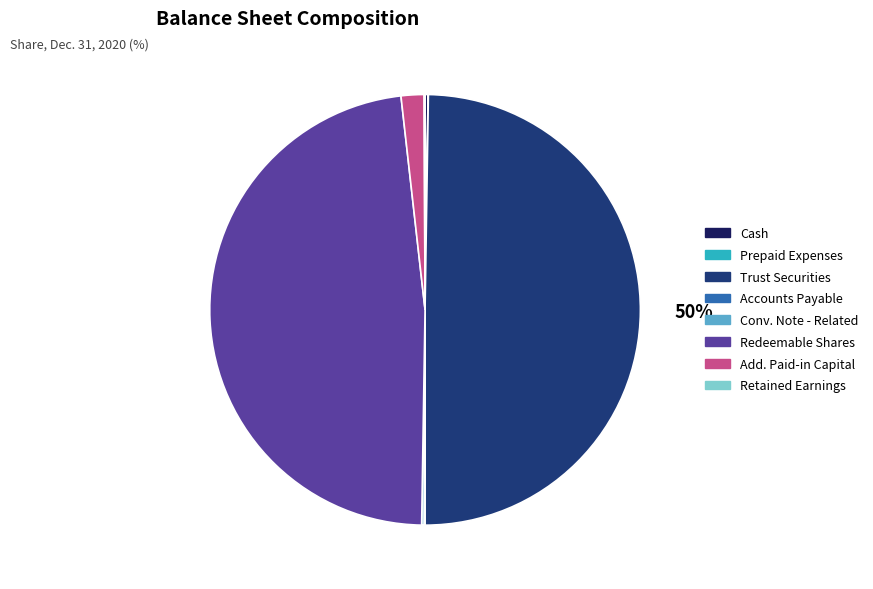

To the nearest percent, what is the average slice percentage?

12%